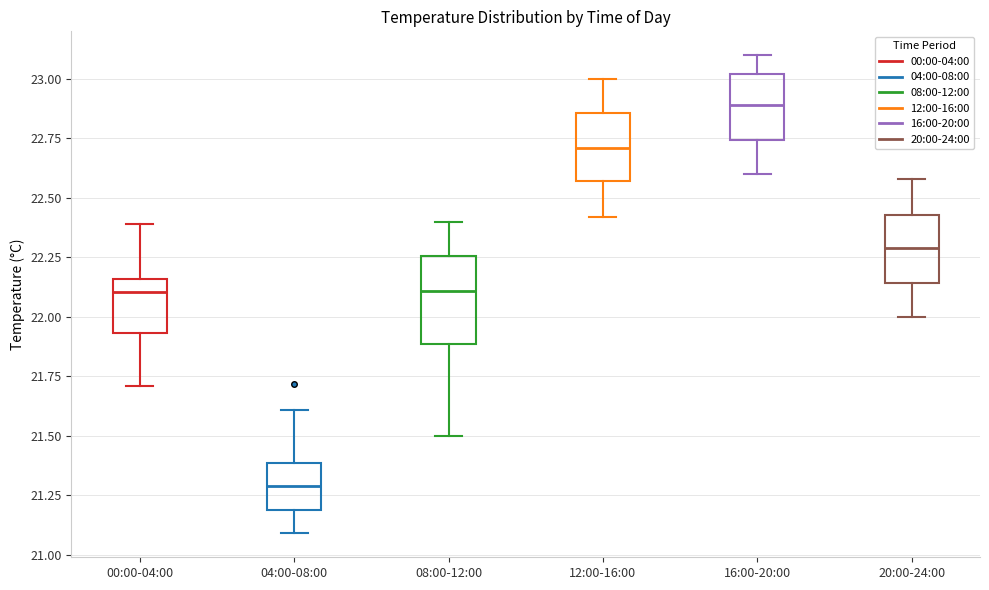

Which box has the lowest median line?

04:00-08:00